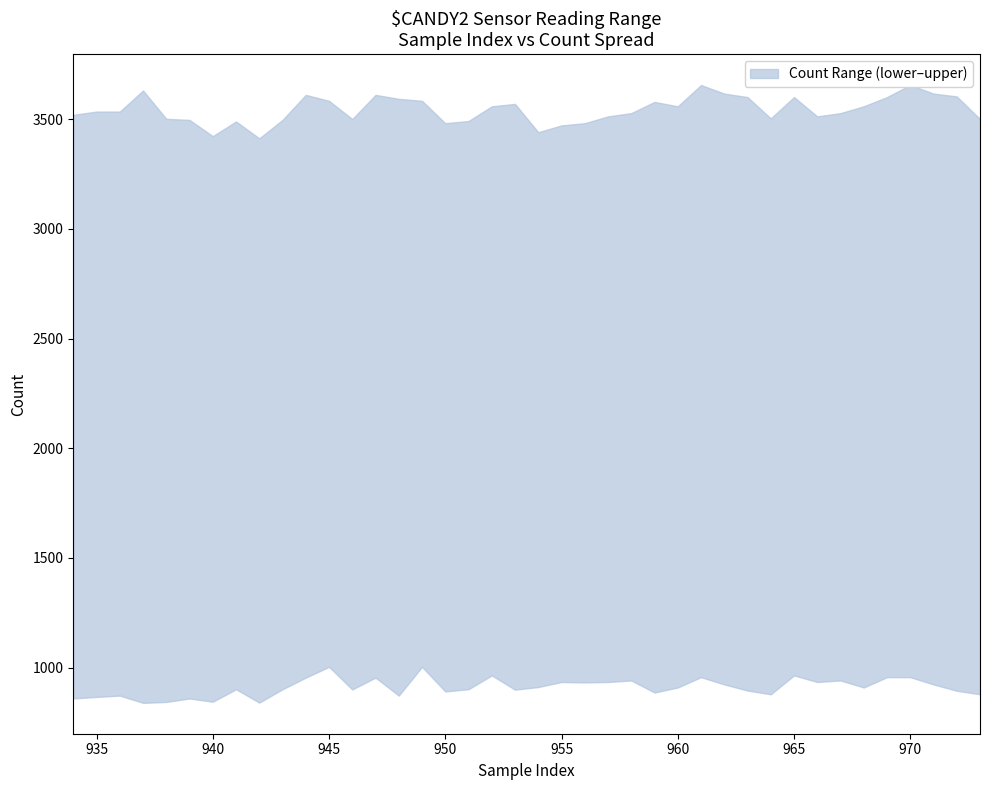

True or false: upper and lower intersect in this chart.

False